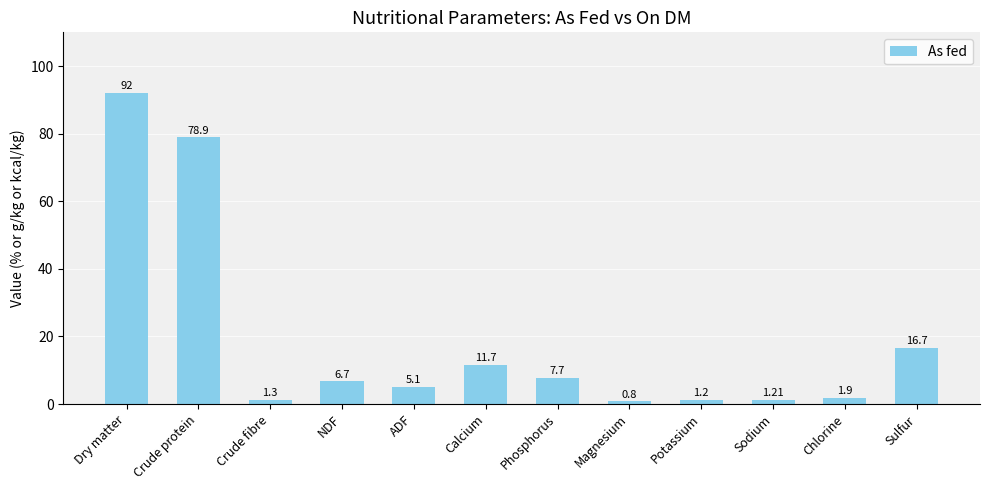

What is the approximate value at Crude fibre?

1.3